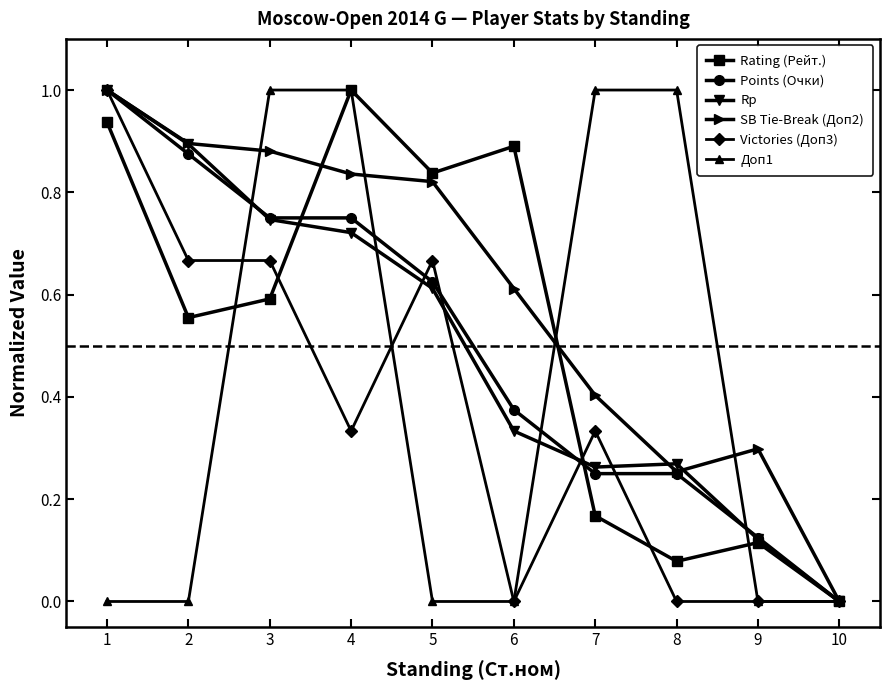

What value does the Rating (Рейт.) series have at 4?

1.0